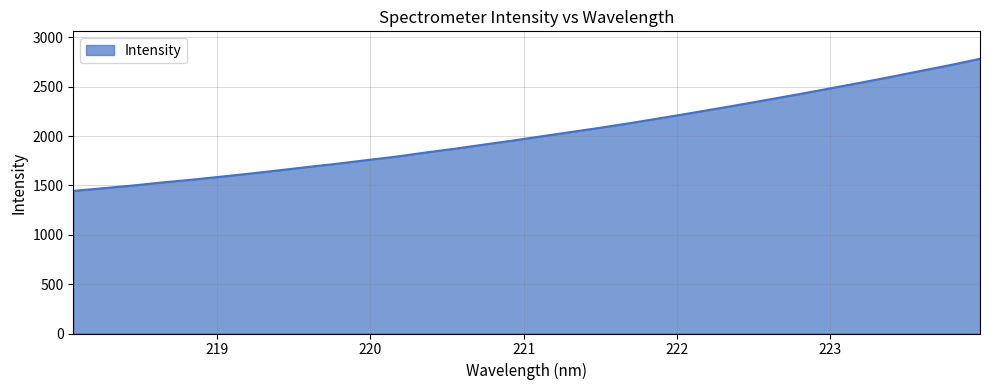

What is the minimum value shown in the chart?

1444.4